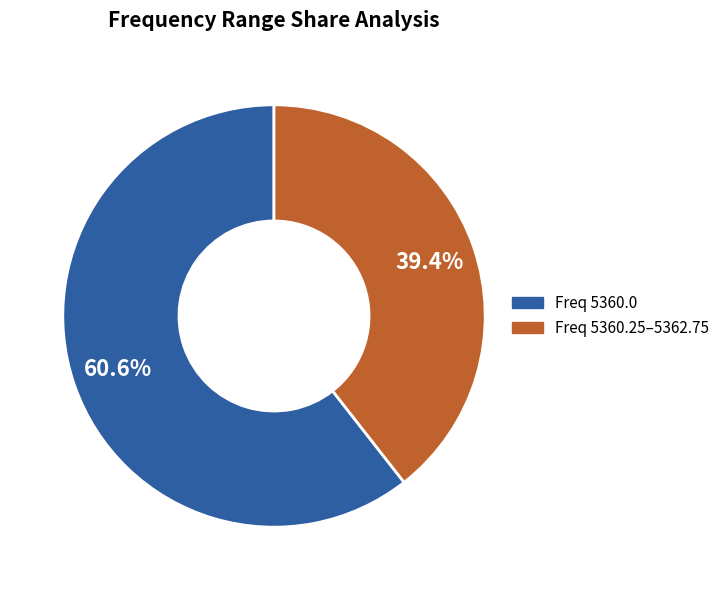

Which category accounts for the majority?

Freq 5360.0